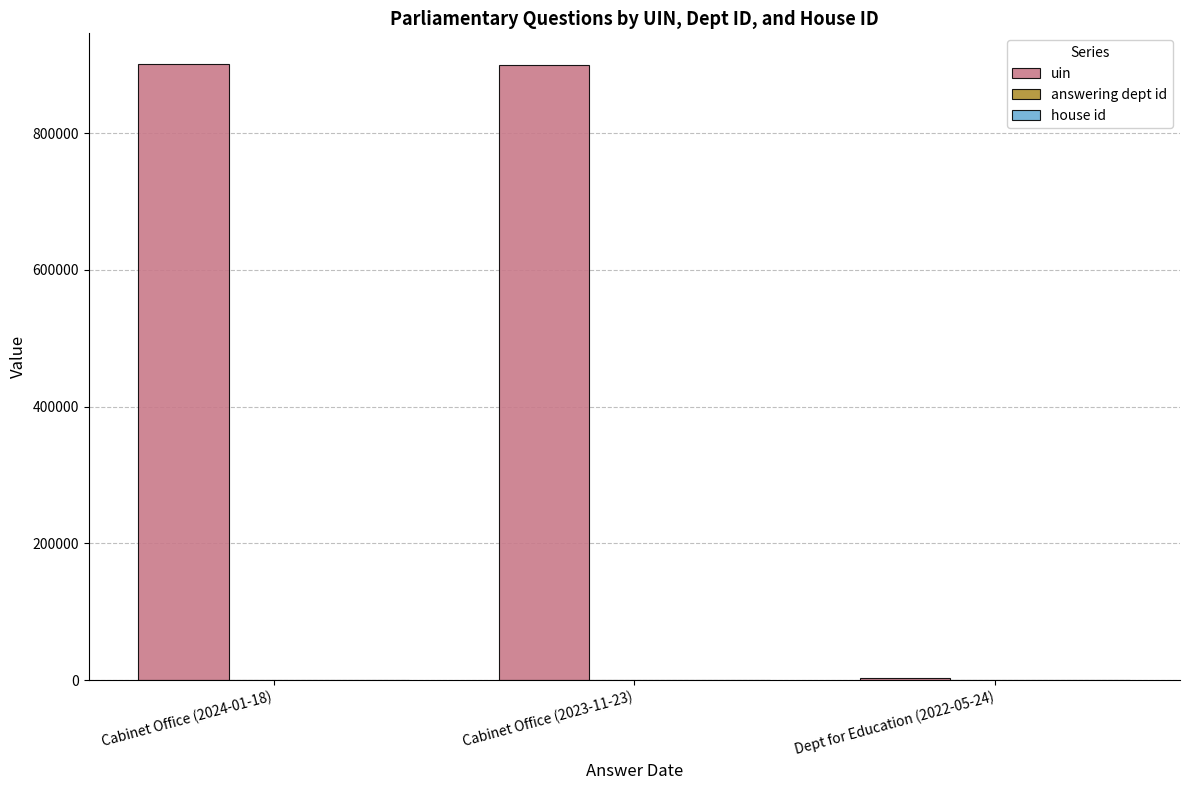

What is the maximum value shown in the chart?

901027